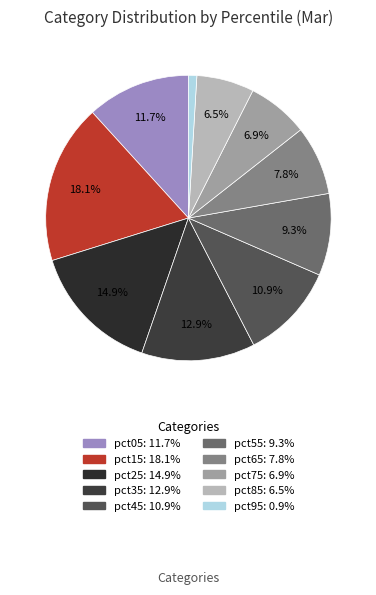

Rank the categories by value from highest to lowest.

pct15, pct25, pct35, pct05, pct45, pct55, pct65, pct75, pct85, pct95